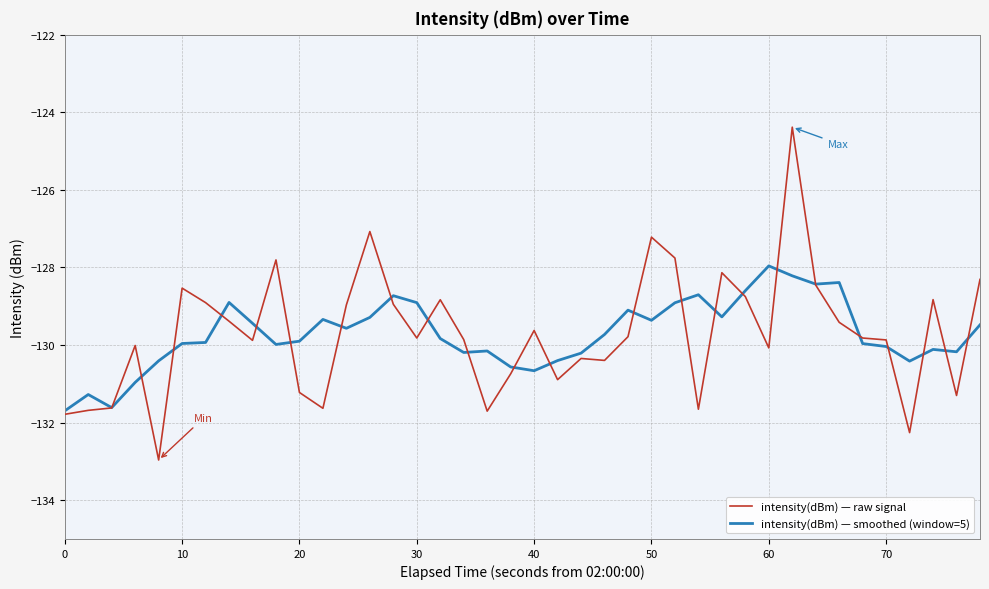

List the series in order of their peak value, lowest first.

intensity(dBm) — smoothed (window=5), intensity(dBm) — raw signal